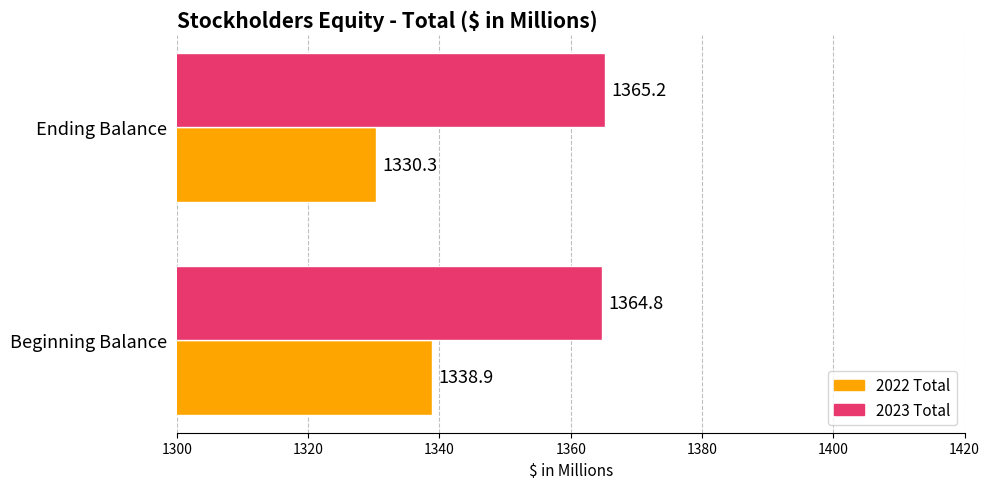

What is the highest value of the 2022 Total series?

1338.9